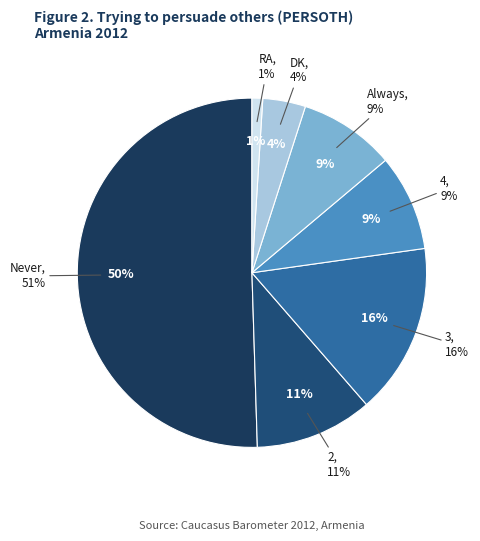

What percentage is NOT represented by RA?

99.0%